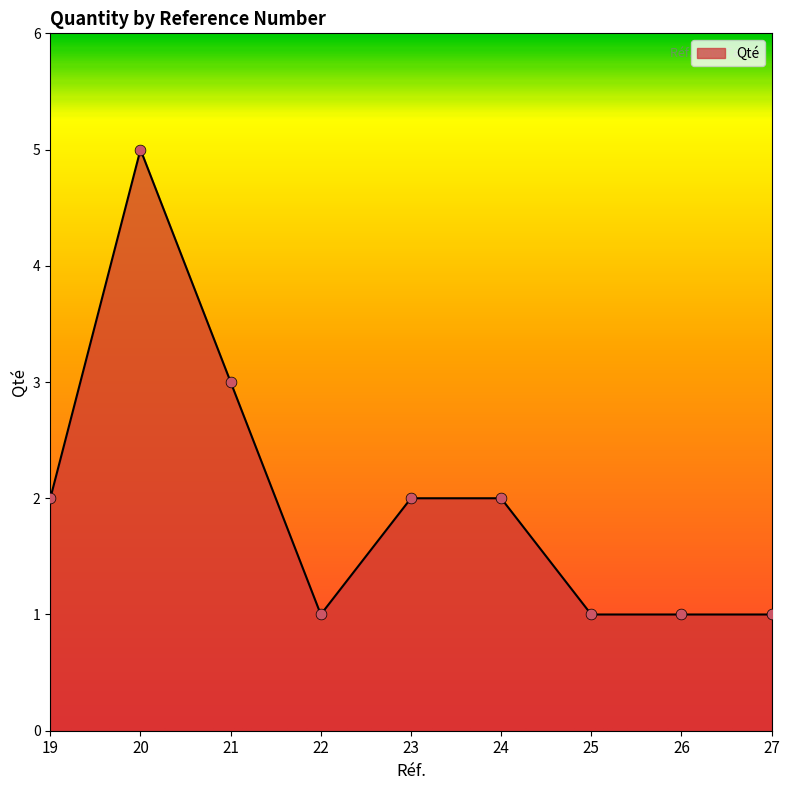

Approximately how many times larger is the value at 22 compared to 21?

0.3